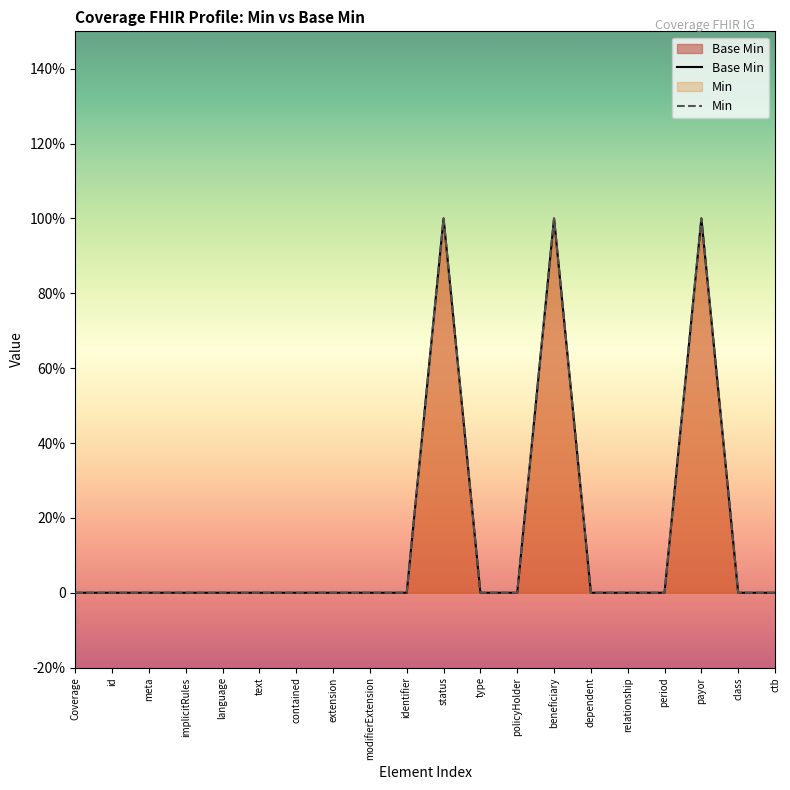

The value of Base Min at modifierExtension is 0. True or false?

True